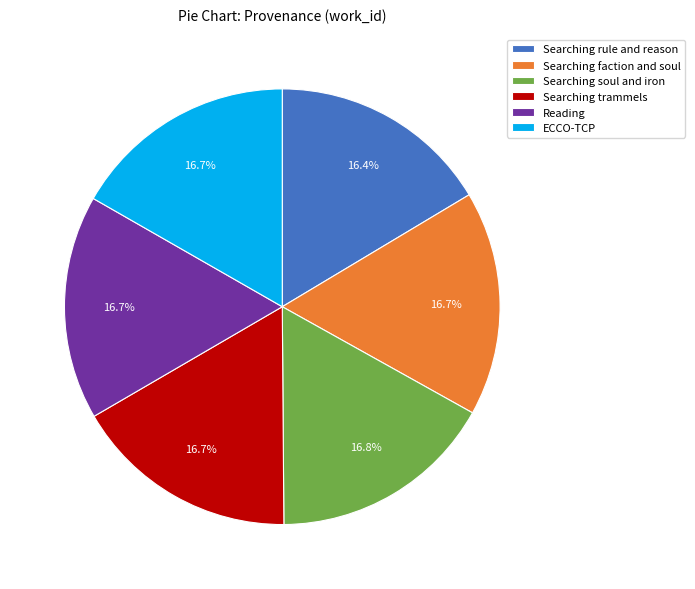

The Searching trammels slice represents 26% of the pie. True or false?

False